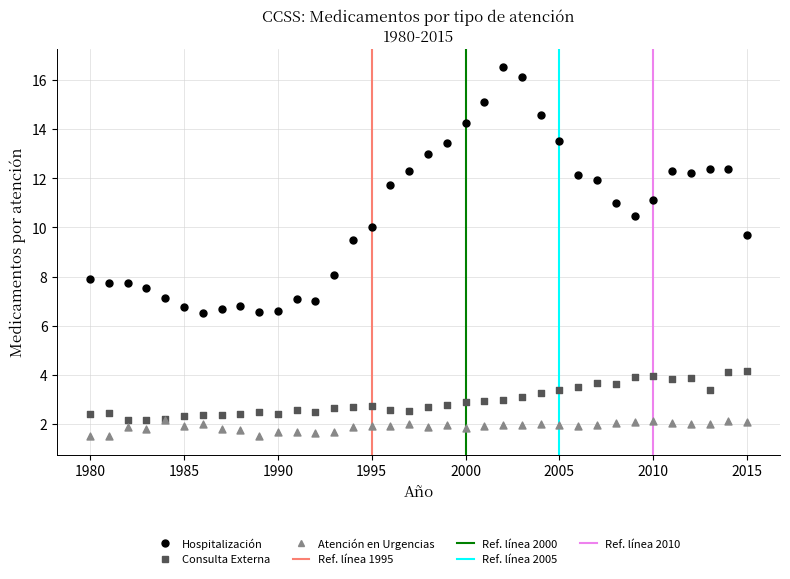

Across all series, what Y value is closest to 9?

9.5